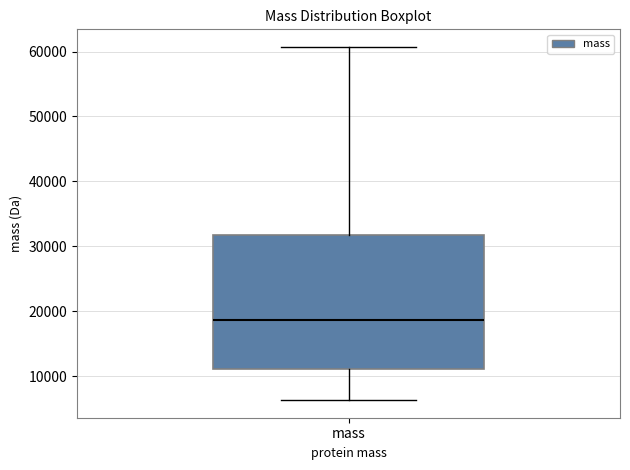

Transcribe this box plot: give where the median line is, the range the box spans, and where the two whiskers end, as read against the y-axis. The values are not printed on the chart, so give them approximately, as read against the axis.

median 19000, box 11000 to 32000, whiskers 6000 to 61000